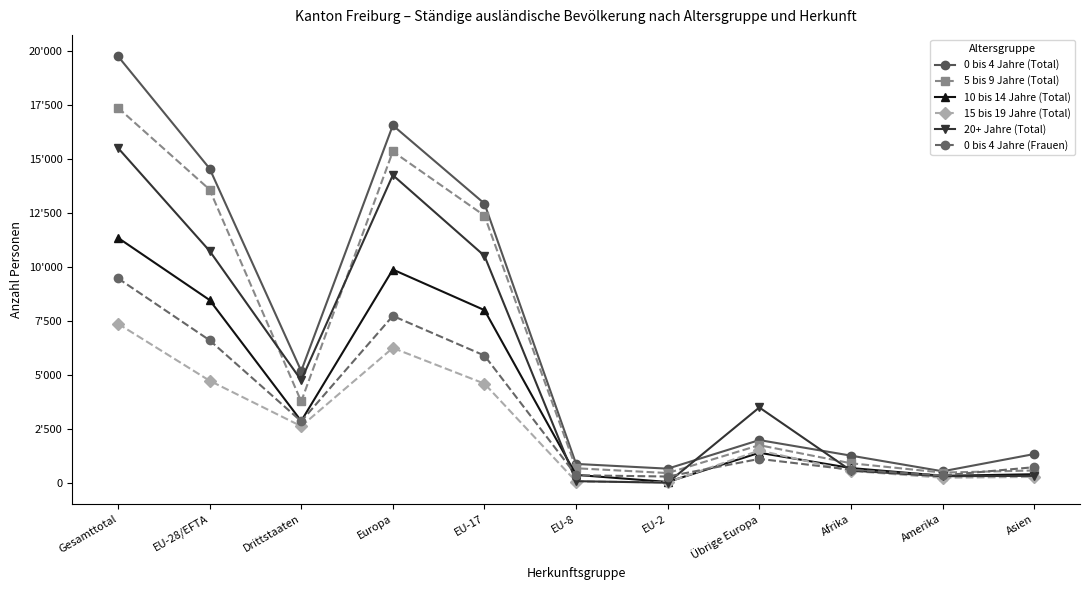

Which label corresponds to the largest value in the chart?

Gesamttotal